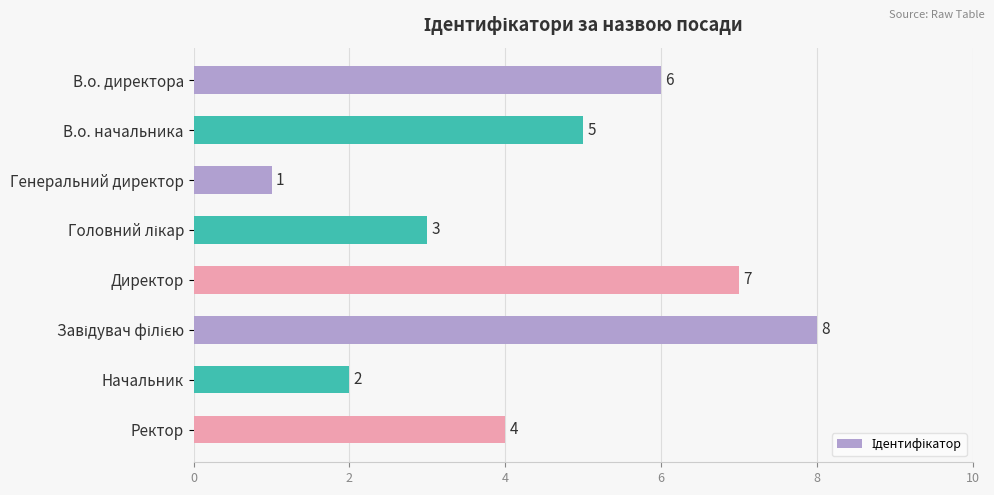

What is the sum of all values?

36